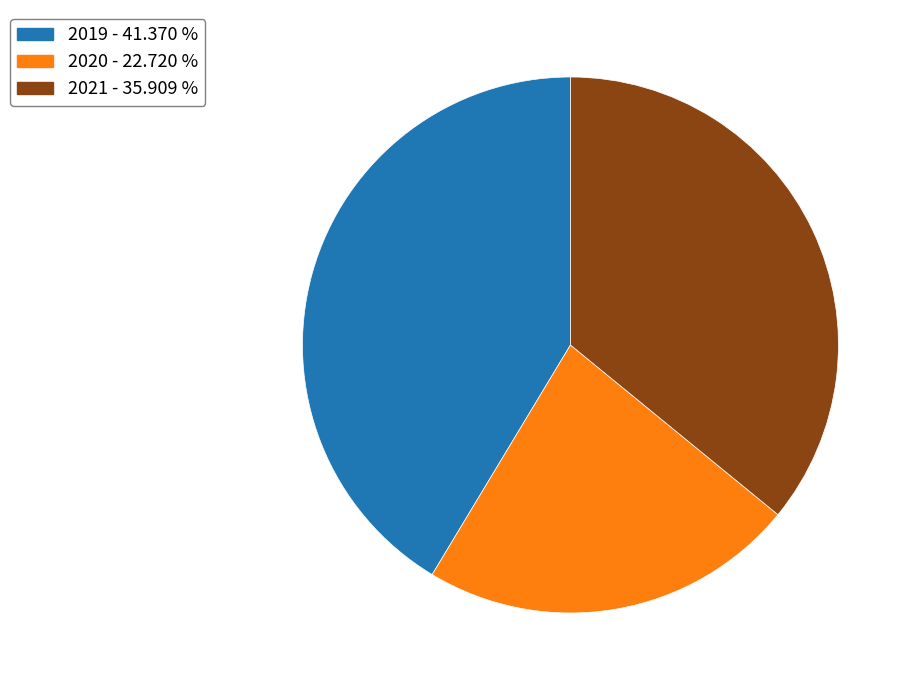

Do 2021 - 35.909 % and 2019 - 41.370 % together represent more than half of the pie?

Yes